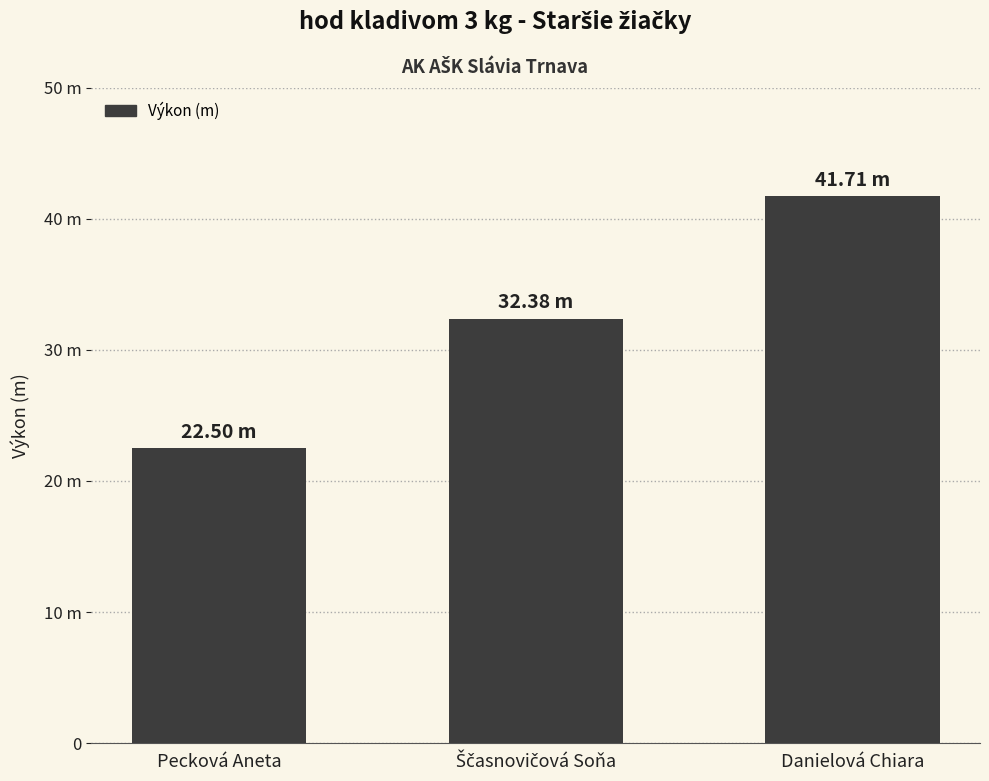

What is the average value?

32.2